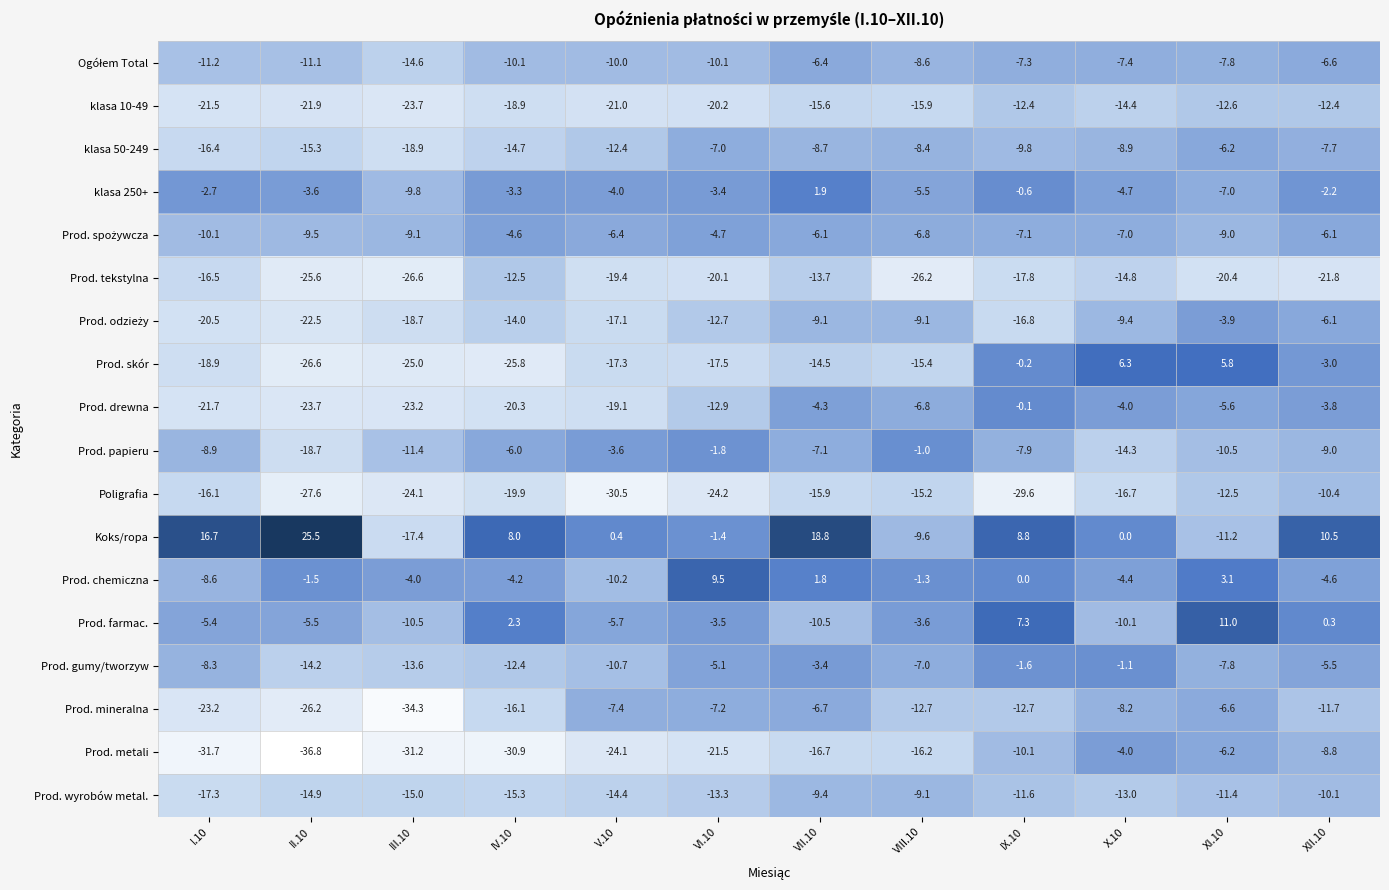

What is the sum of the klasa 250+ values at II.10 and XI.10?

-10.6